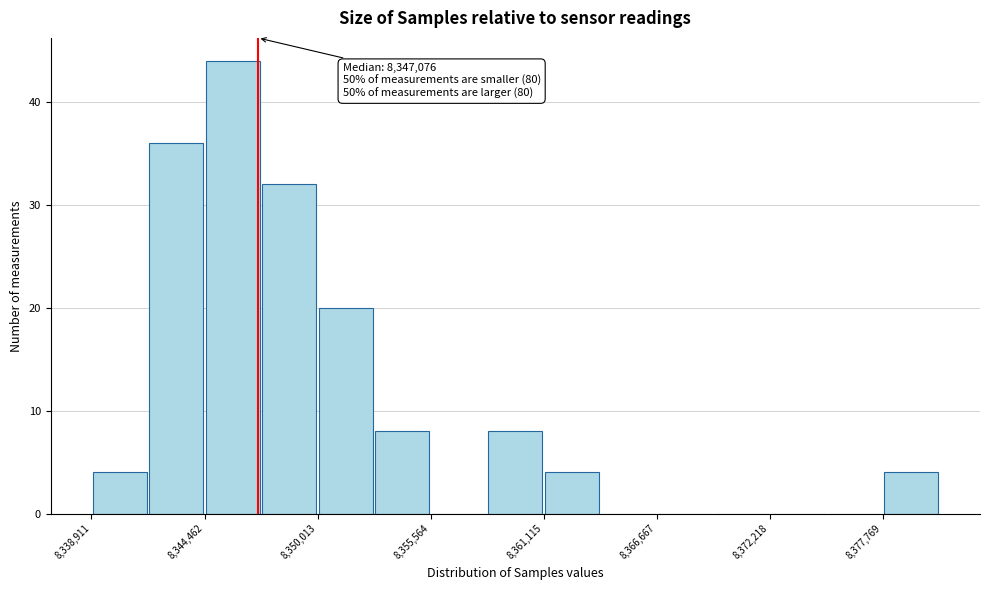

Read against the x-axis, roughly where is the centre of the tallest bar?

8346000